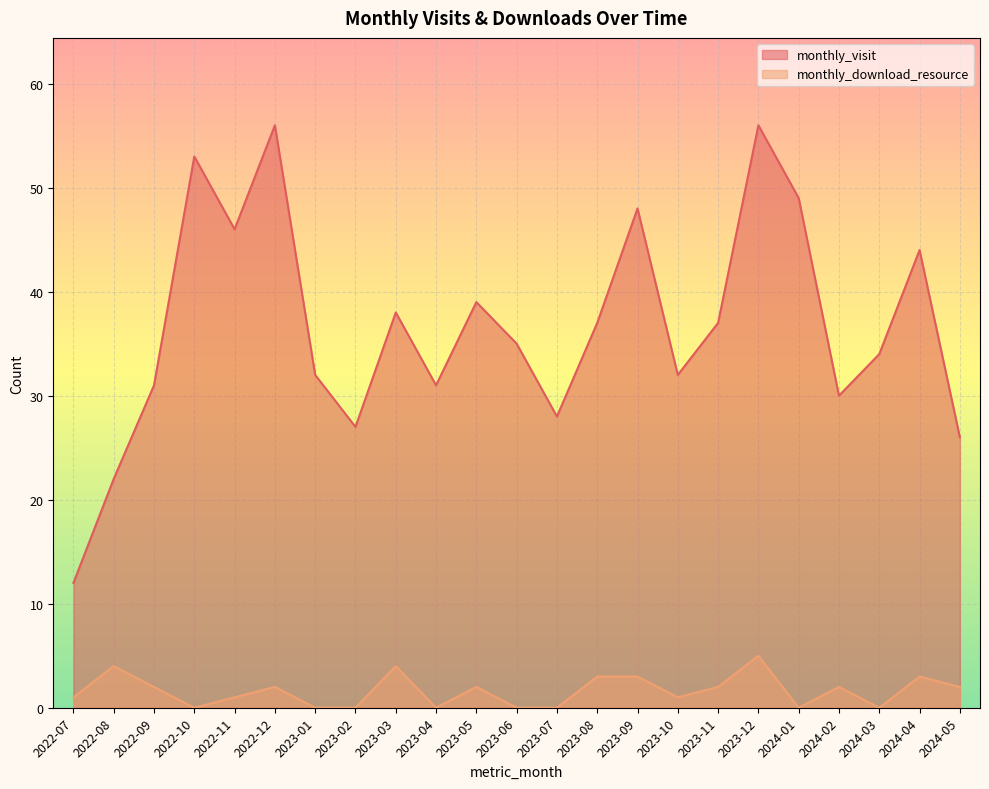

How many distinct data groups are displayed?

2